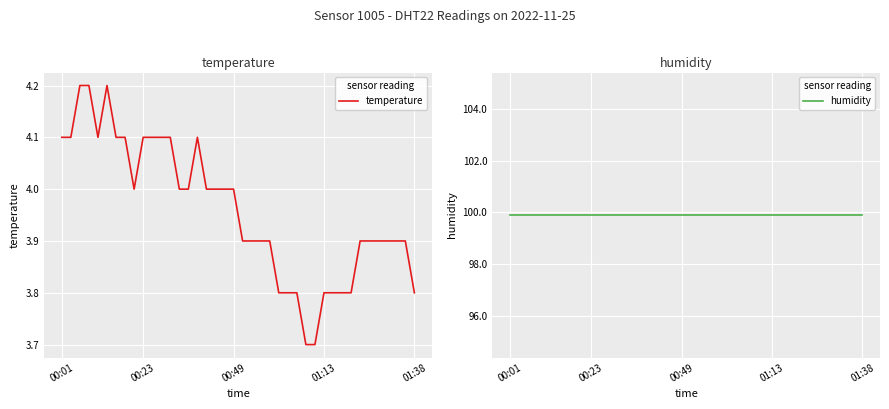

What is the smallest value displayed?

3.7